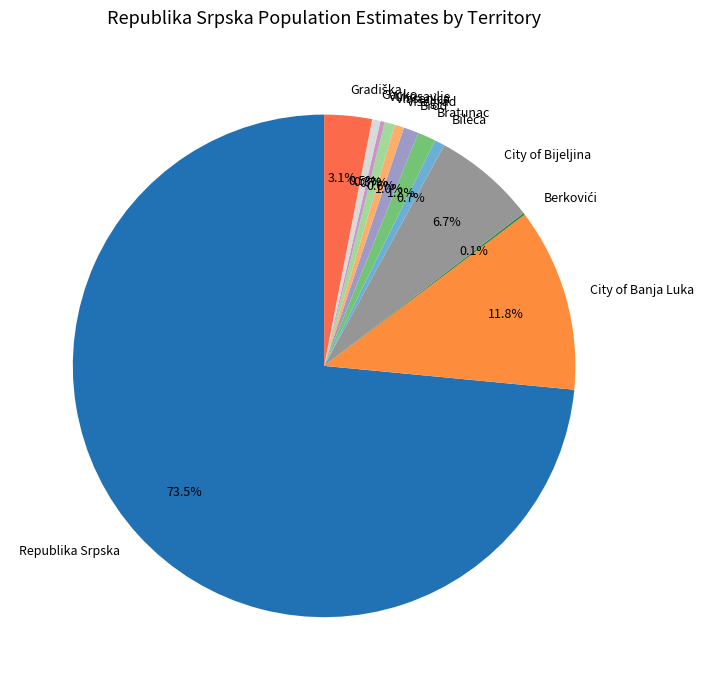

Is the sum of Brod and Republika Srpska greater than half?

Yes